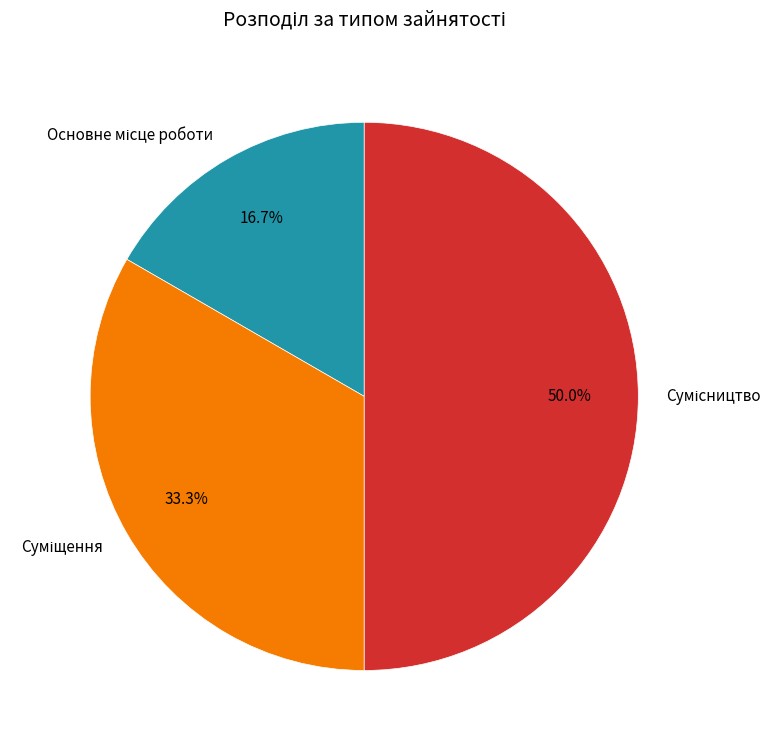

To the nearest percent, what is the difference between the Суміщення and Основне місце роботи slice percentages?

17%